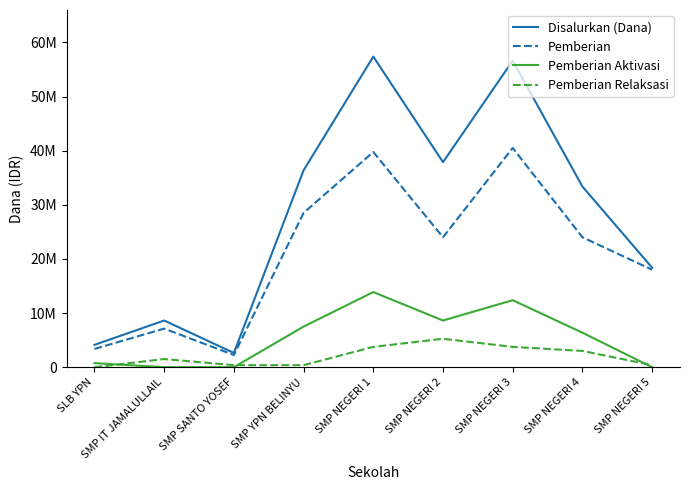

Does the chart display data point markers on the line(s)?

No